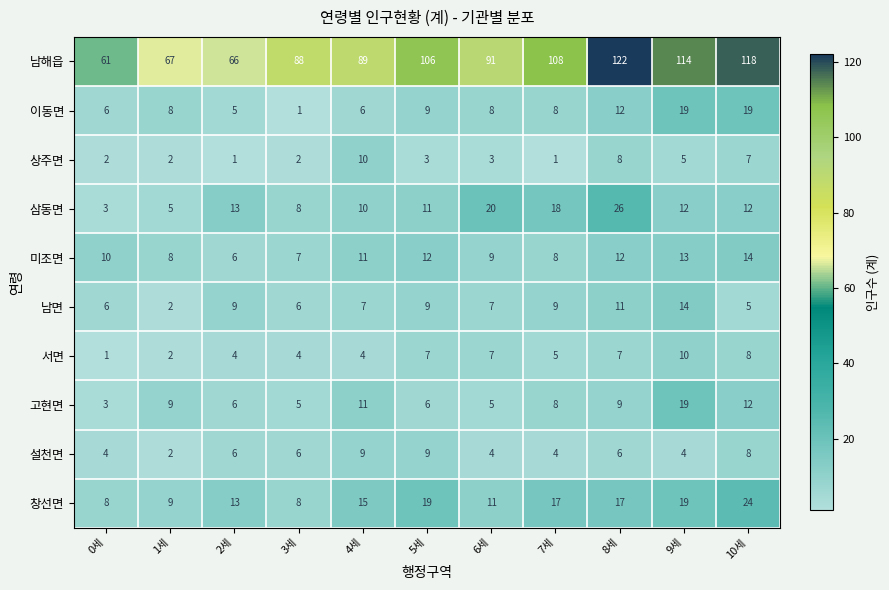

At how many categories does at least one series exceed 46?

11